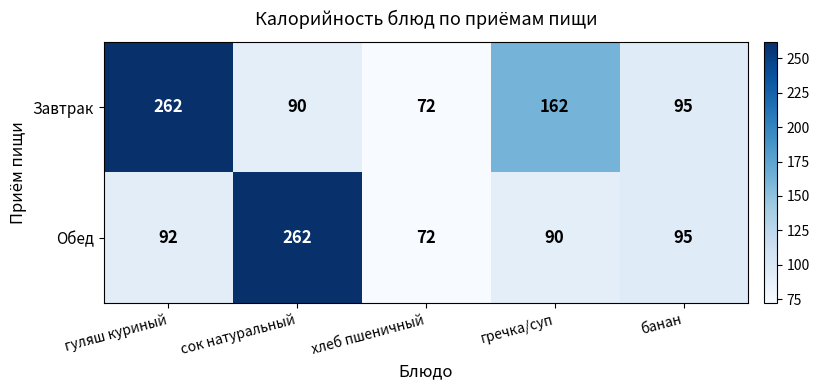

Reading left to right, what are all the values shown in this chart?

Завтрак: 262	90	72	162	95
Обед: 92	262	72	90	95